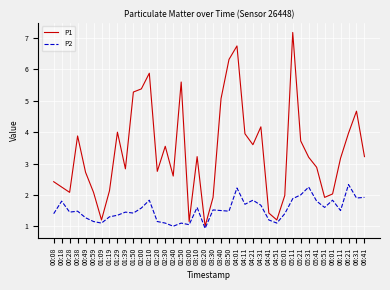

Which series changed the most between 00:59 and 04:41?

P1